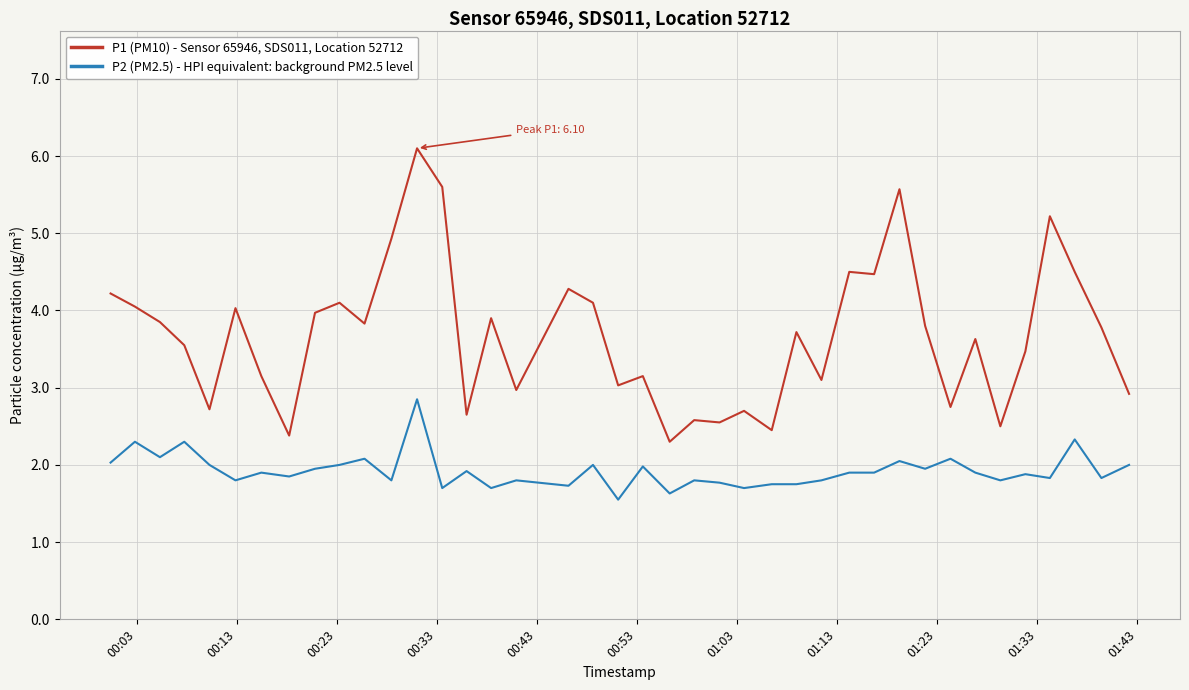

What is the difference between the maximum and minimum values in the P1 (PM10) - Sensor 65946, SDS011, Location 52712 series?

3.8